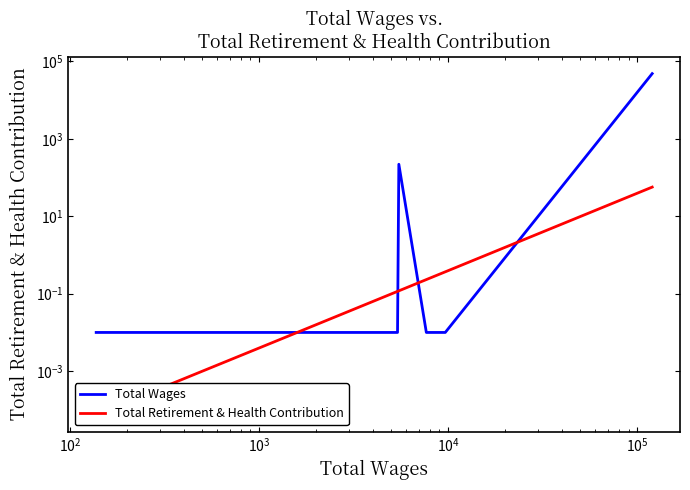

What is the sum of all Total Retirement & Health Contribution values?

58.0